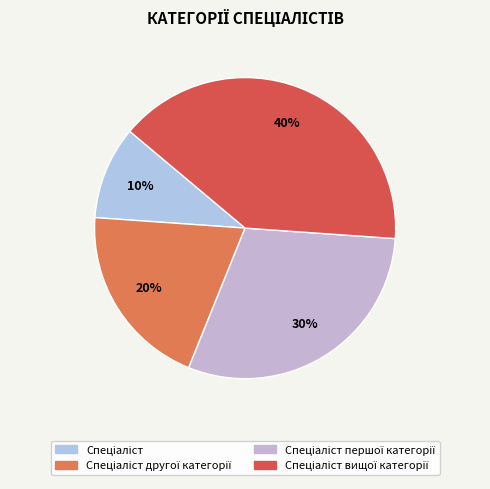

To the nearest percent, what is the combined percentage of Спеціаліст and Спеціаліст вищої категорії?

50%